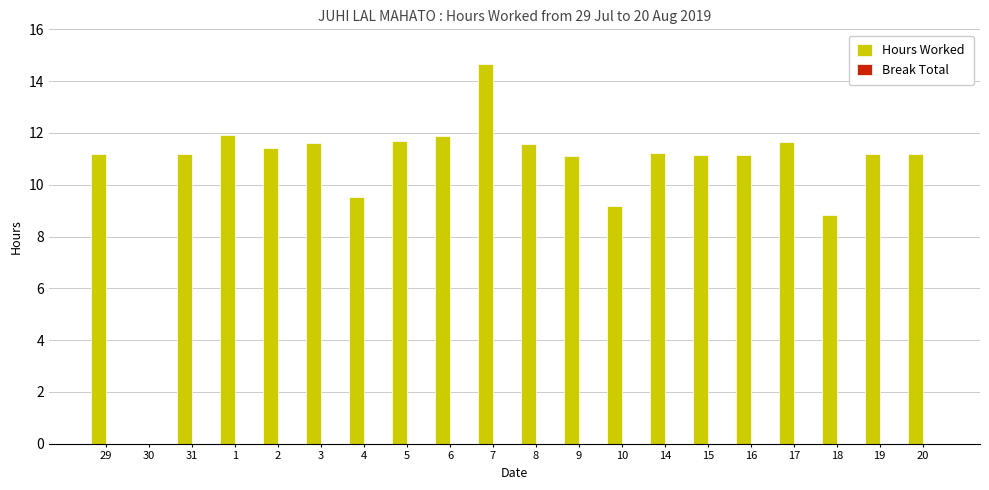

Approximately how many times larger is the value at 19 compared to 8?

1.0